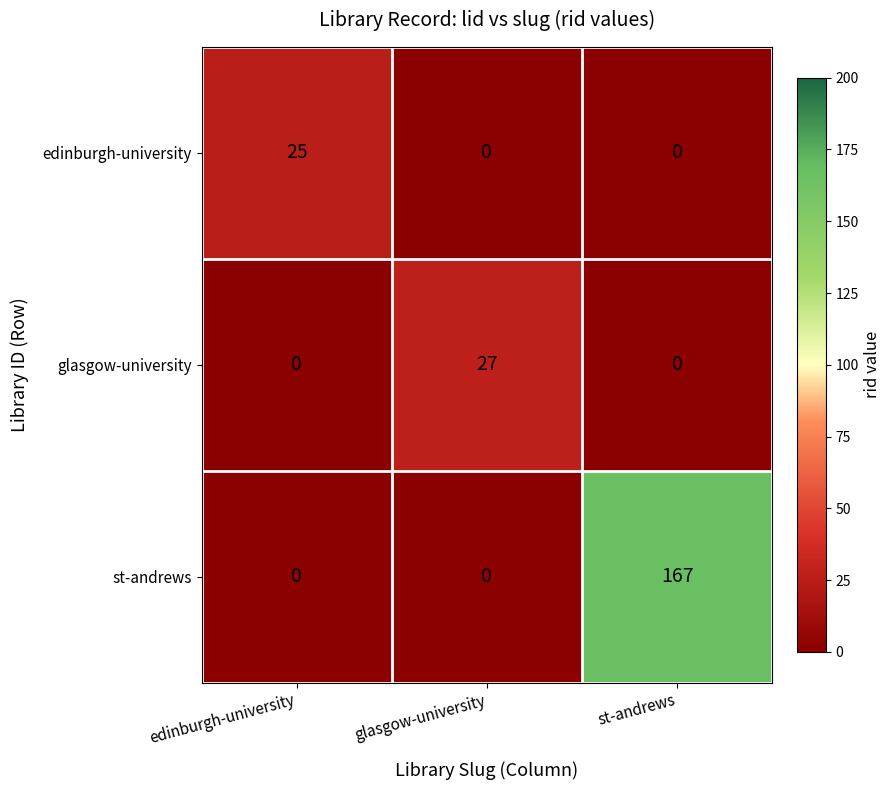

What is the average value of the glasgow-university series?

9